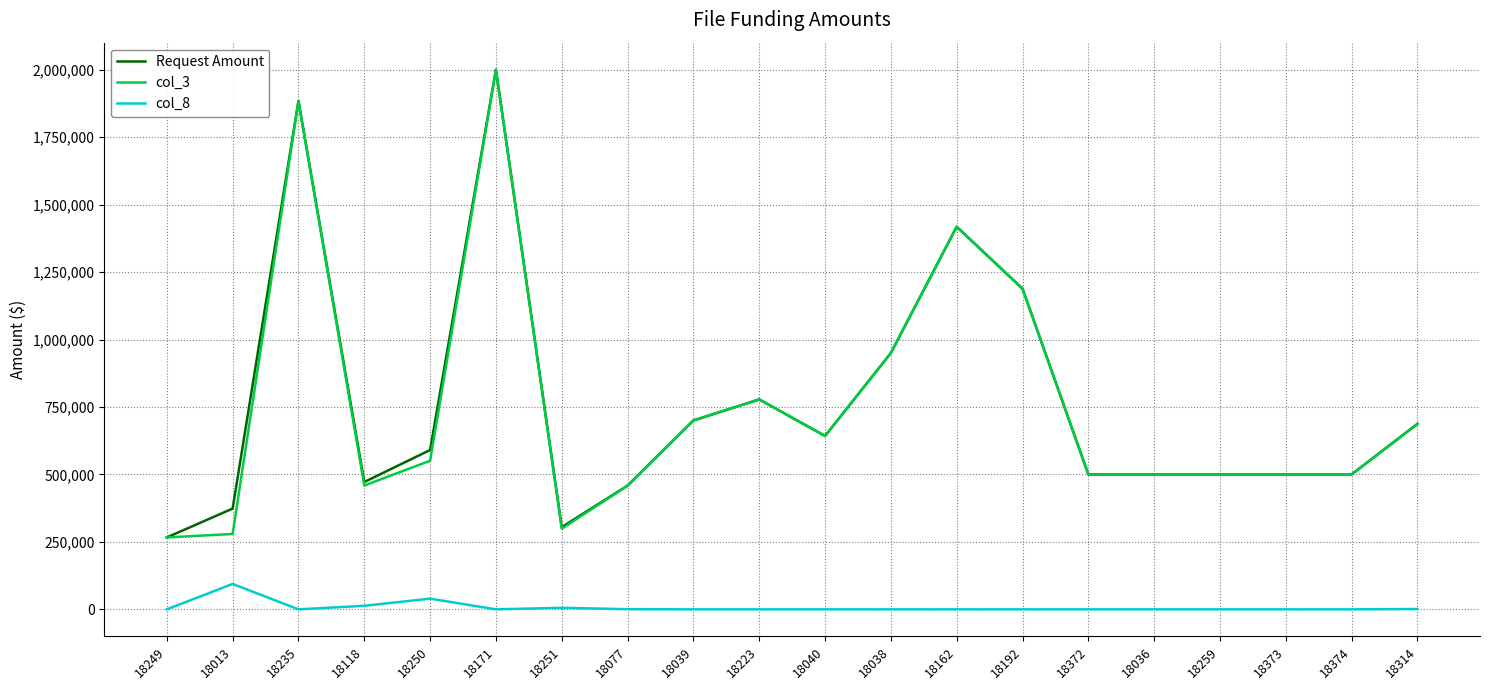

What is the difference between the maximum and second lowest values in the col_3 series?

1720678.0